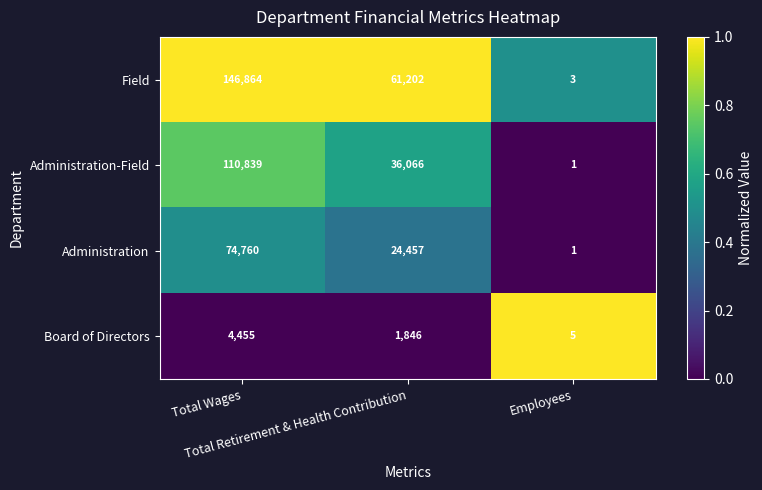

Which series has the largest range (max minus min)?

Field